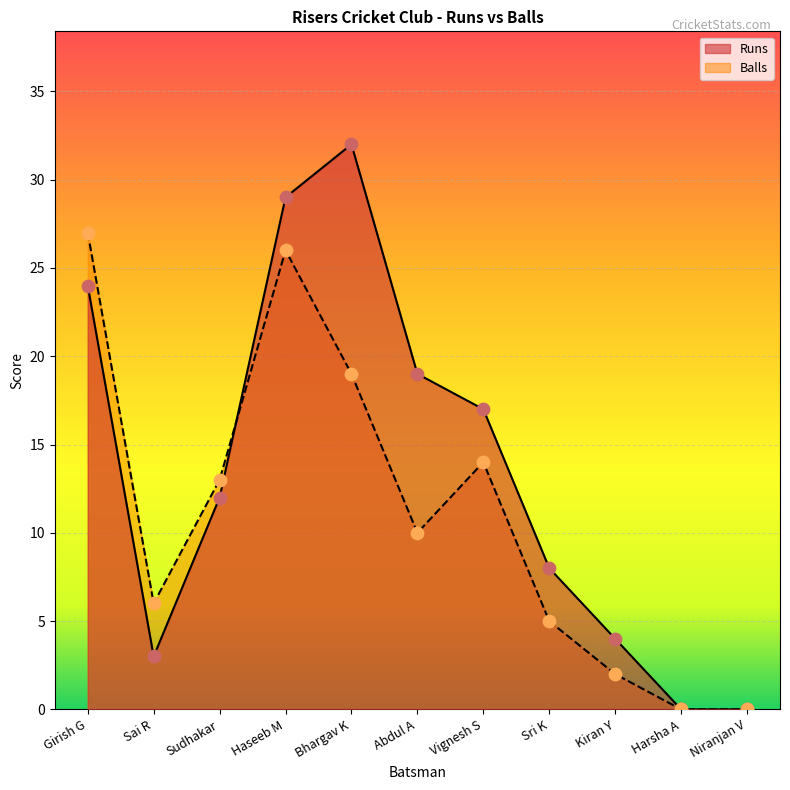

Which series reaches the maximum Y coordinate?

Runs